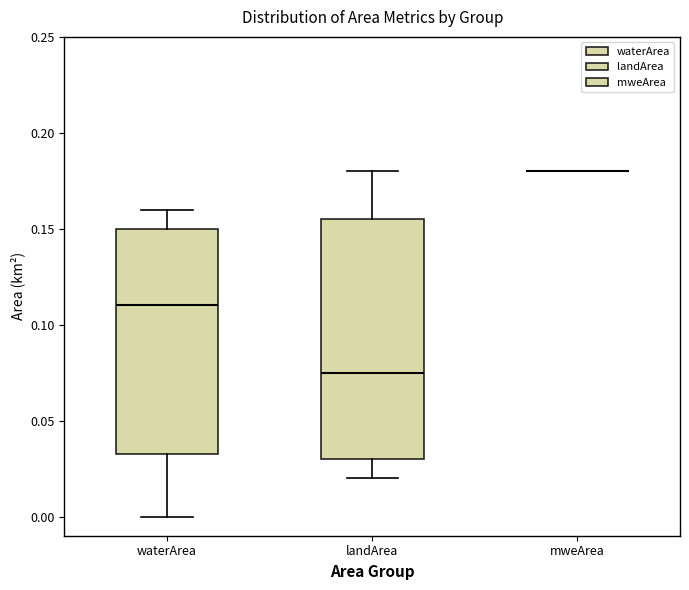

Reading left to right, read every box against the y-axis: the position of its median line, the range the box covers, and the ends of its whiskers. The values are not printed on the chart, so give them approximately, as read against the axis.

waterArea: median 0.110, box 0.035 to 0.150, whiskers 0.000 to 0.160
landArea: median 0.075, box 0.030 to 0.155, whiskers 0.020 to 0.180
mweArea: box collapsed to a line at 0.180, whiskers 0.180 to 0.180